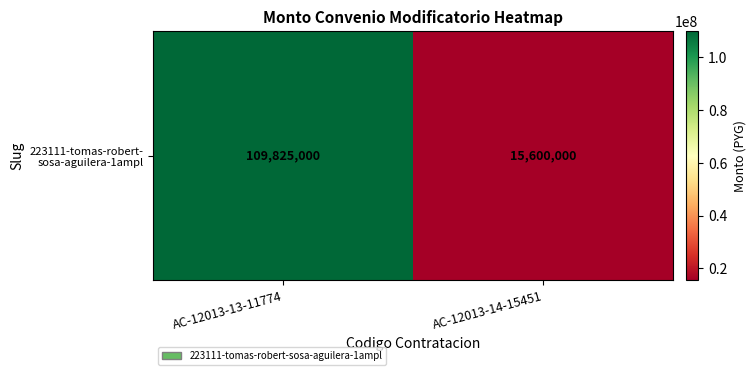

The chart shows a value of 166830522 at AC-12013-13-11774. True or false?

False